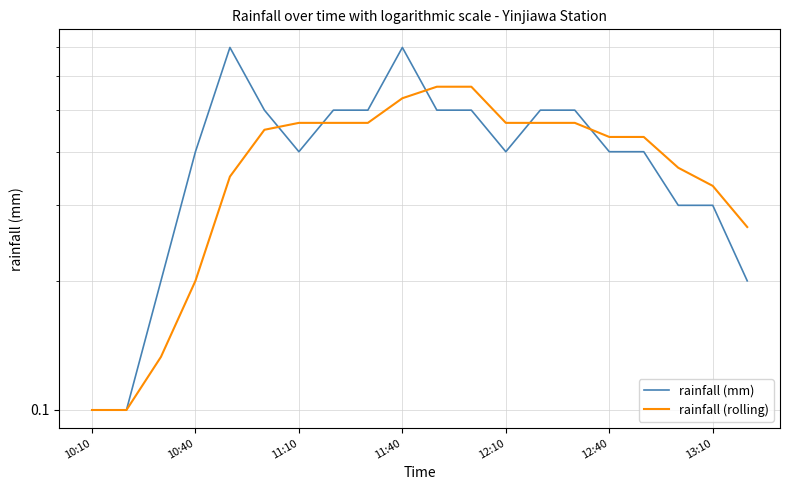

How many times do rainfall (rolling) and rainfall (mm) cross each other?

5